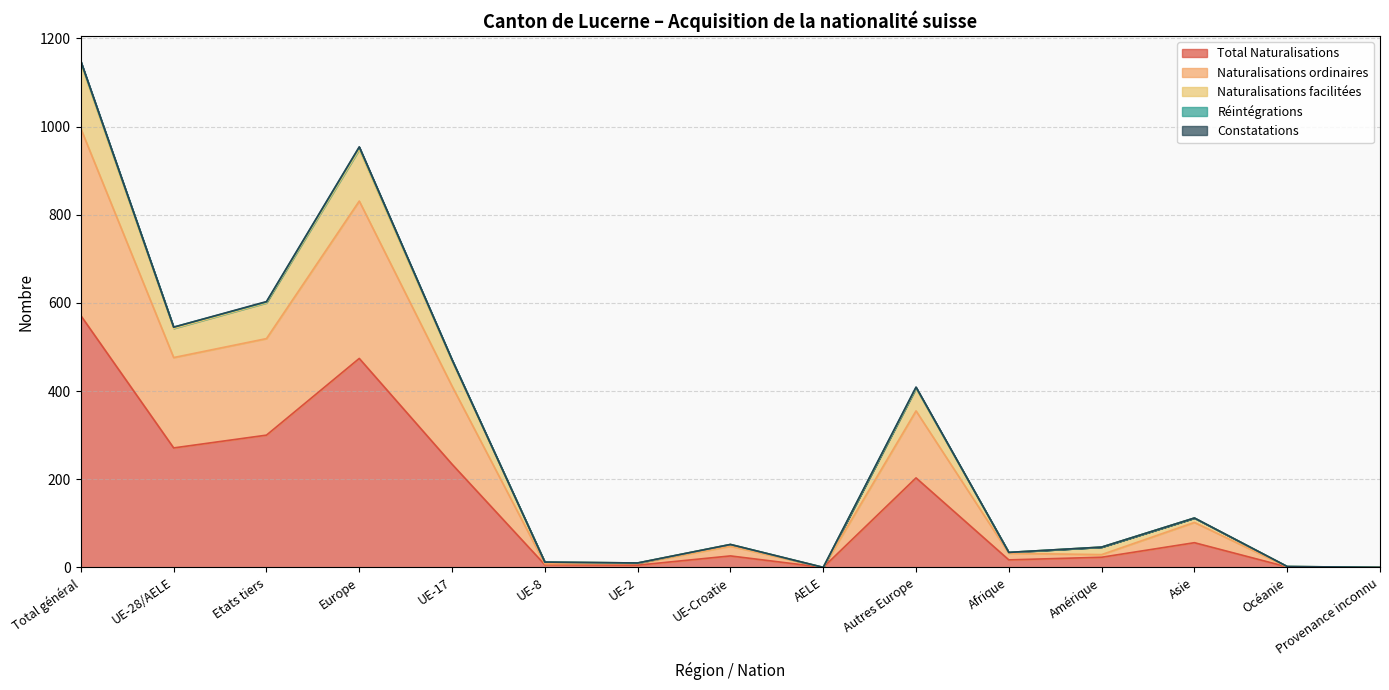

What is the sum of the Total Naturalisations values at Provenance inconnu and Autres Europe?

203